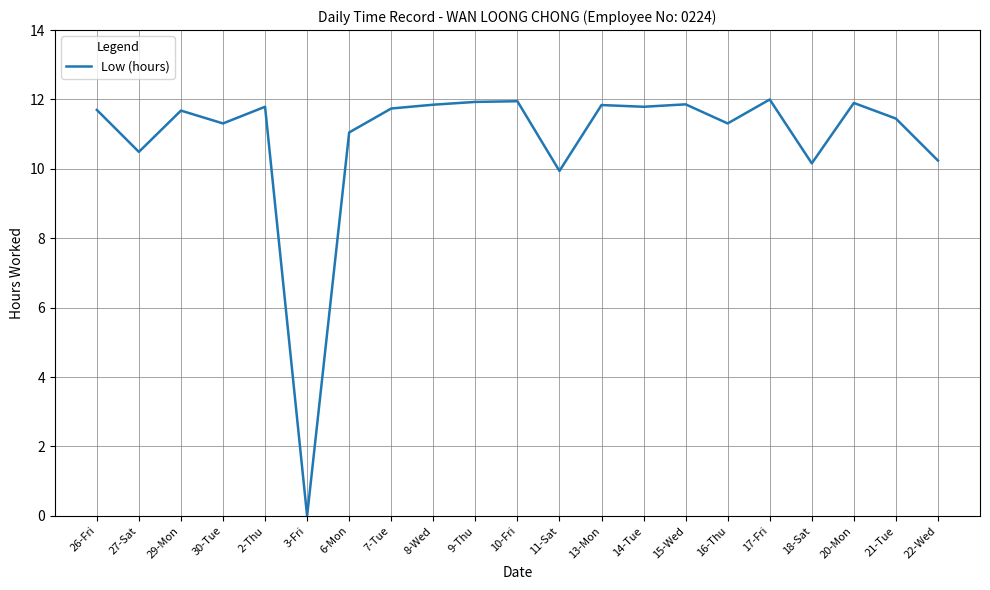

What position from the right is 3-Fri?

16